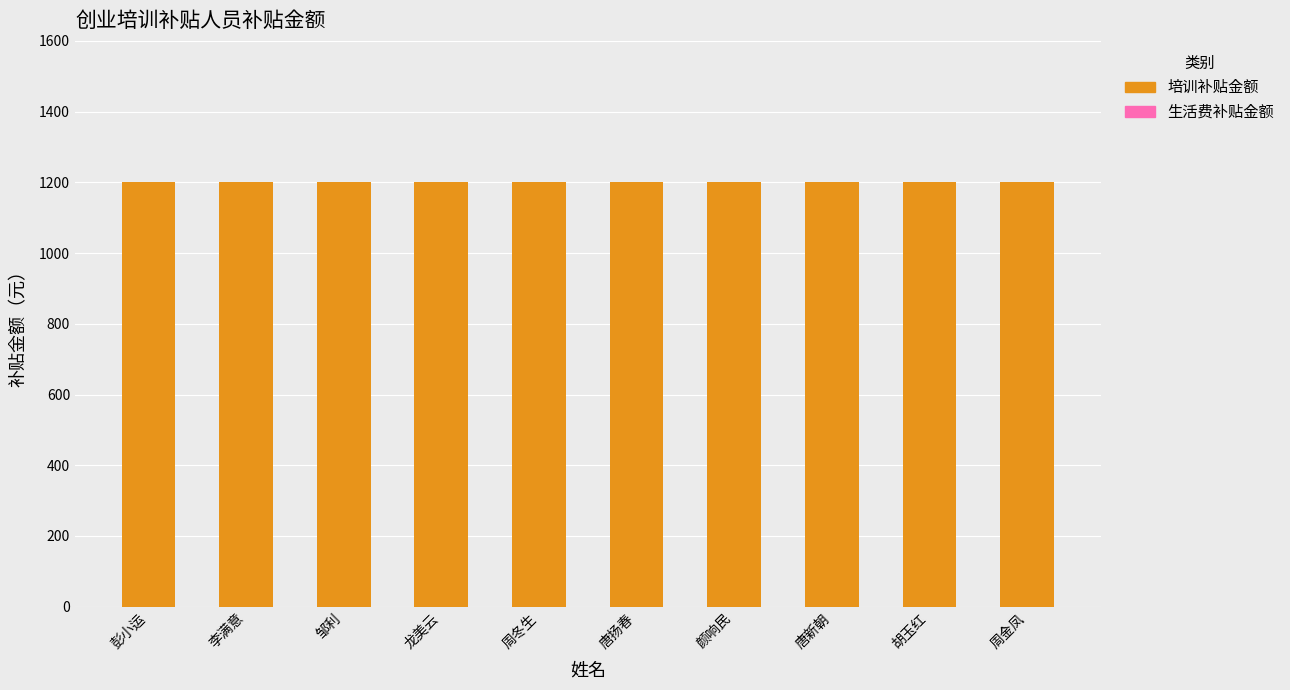

What position from the right is 李满意?

9